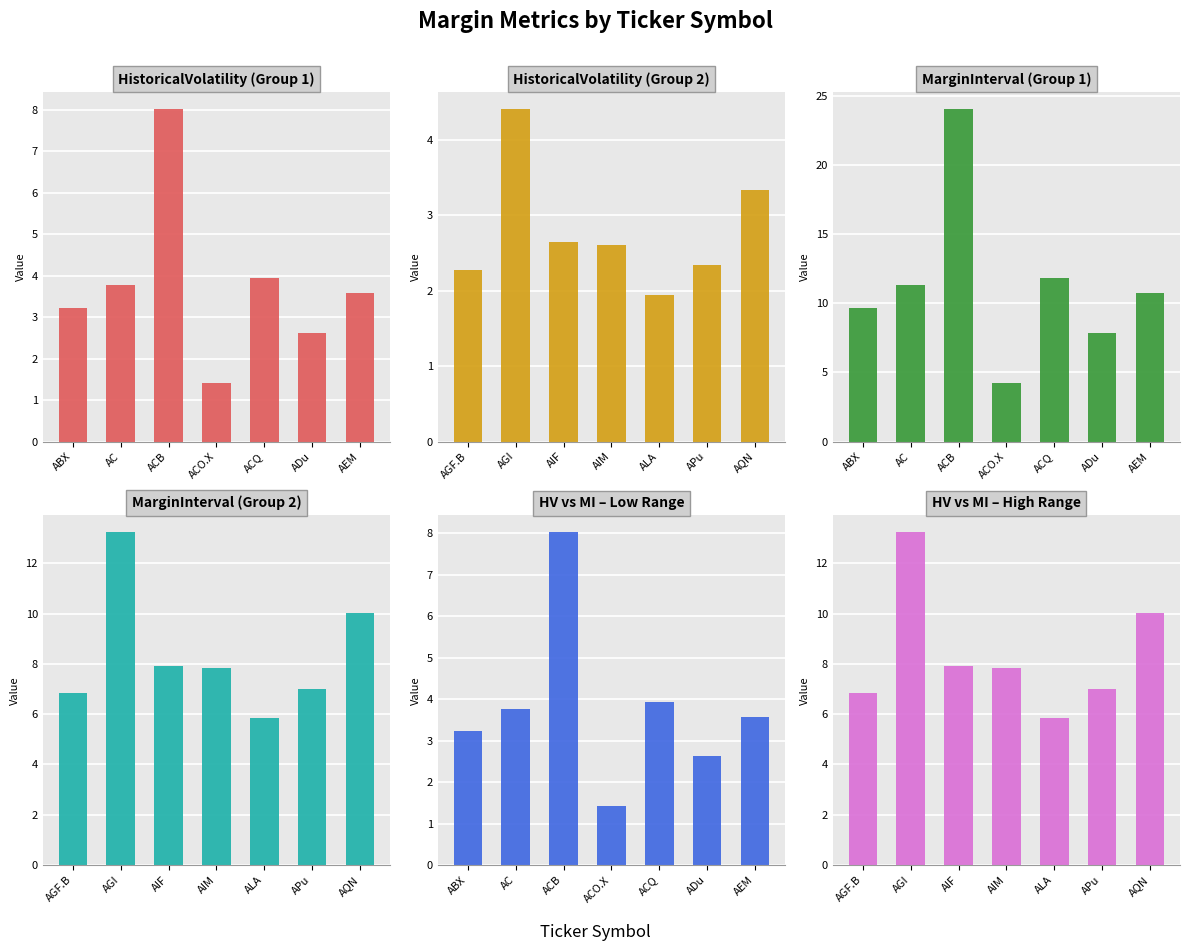

Are the bars horizontal?

No